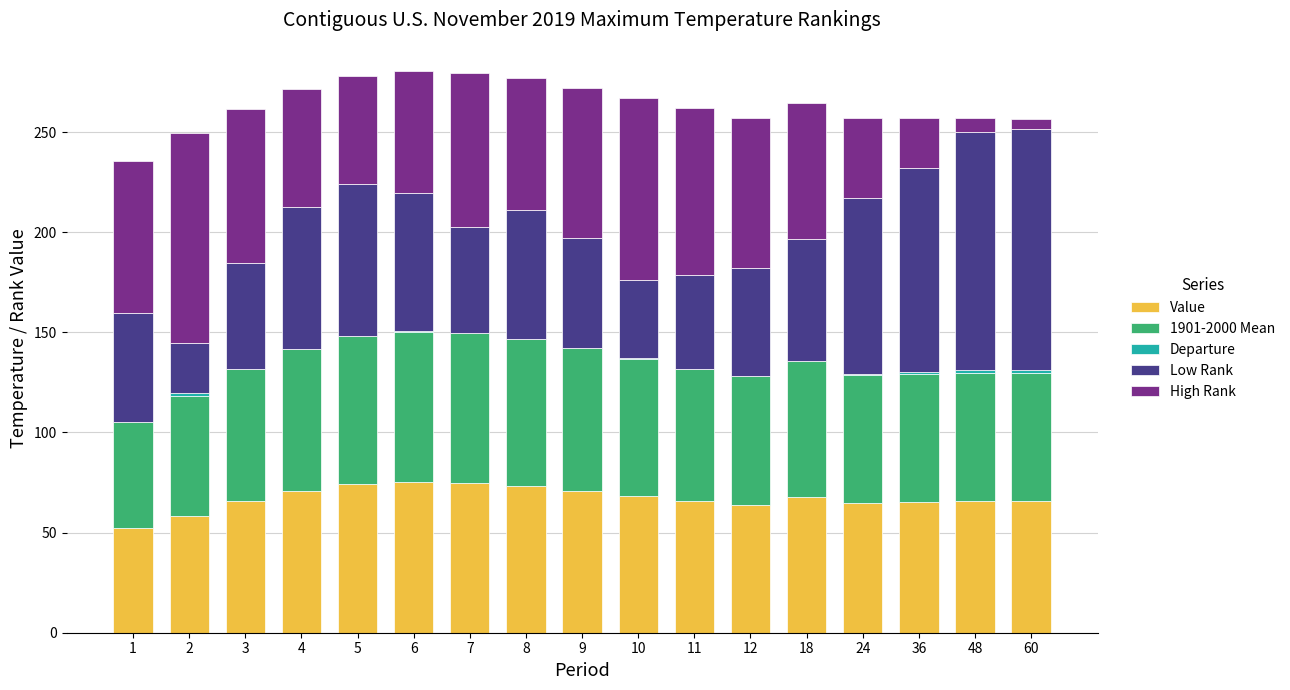

Are the bars grouped side by side (vs. stacked)?

No